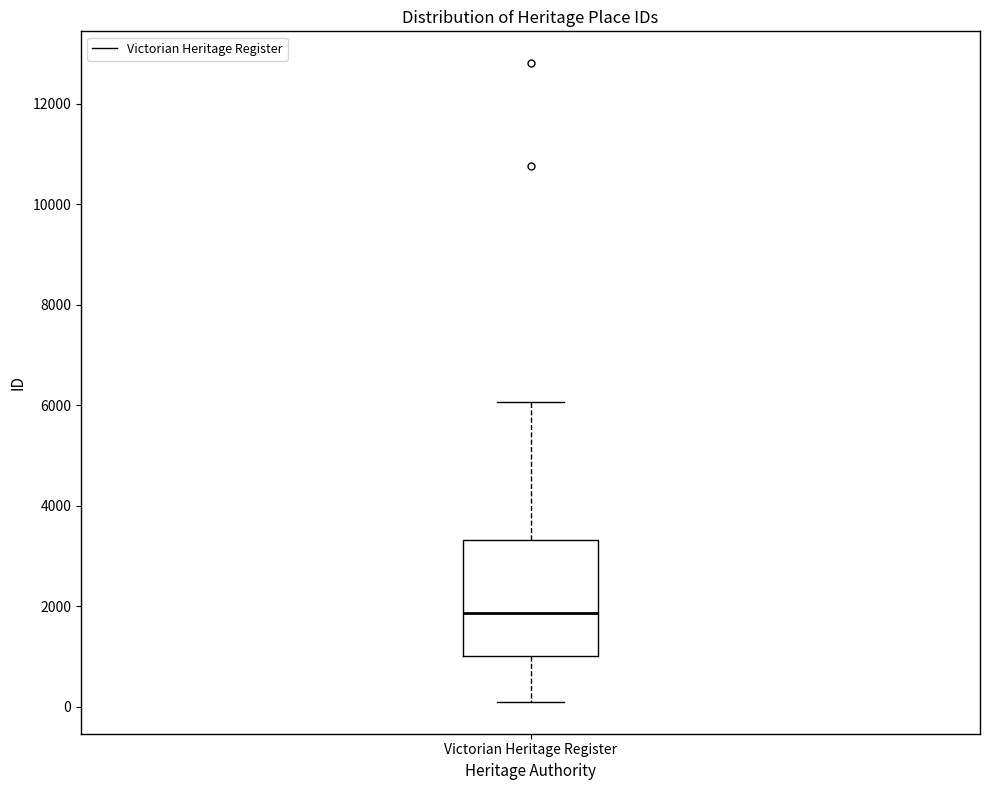

Read this box plot against the y-axis: the position of the median line, the range covered by the box, and the ends of both whiskers. The values are not printed on the chart, so give them approximately, as read against the axis.

median 1800, box 1000 to 3400, whiskers 0 to 6000